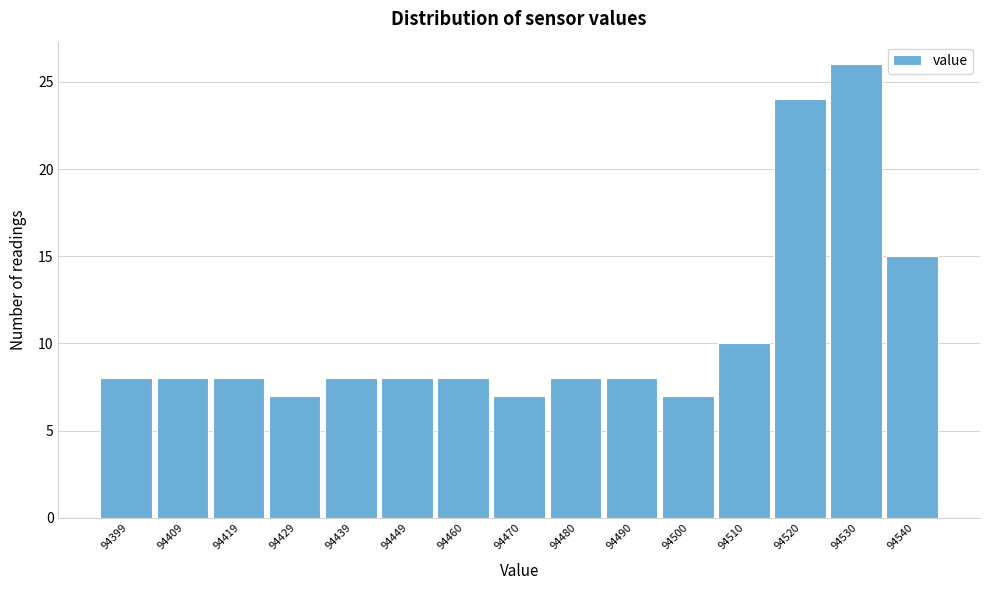

Reading left to right, extract all data points from this chart.

8	8	8	7	8	8	8	7	8	8	7	10	24	26	15